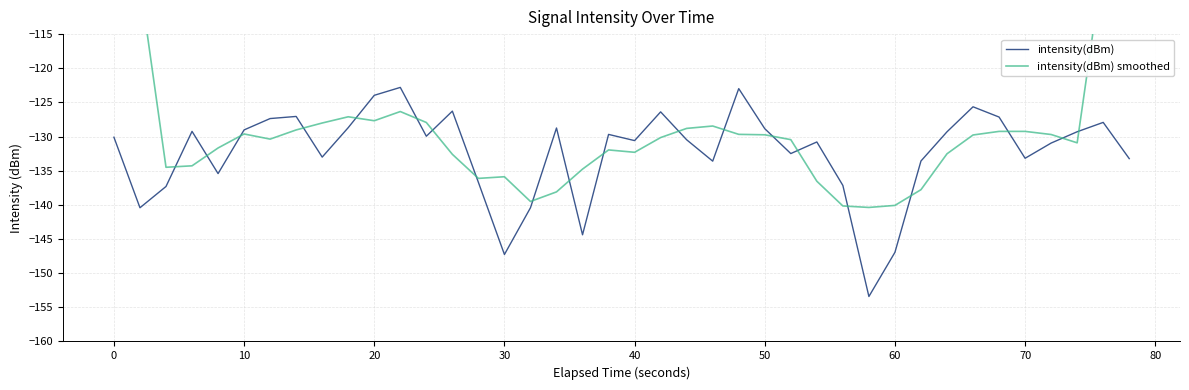

What is the value of the intensity(dBm) point at the 11th from the left?

-124.0